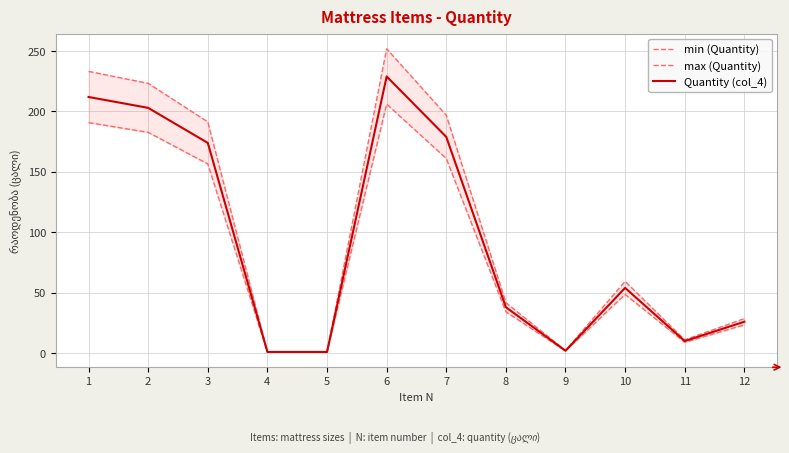

What is the maximum value for Quantity (col_4)?

229